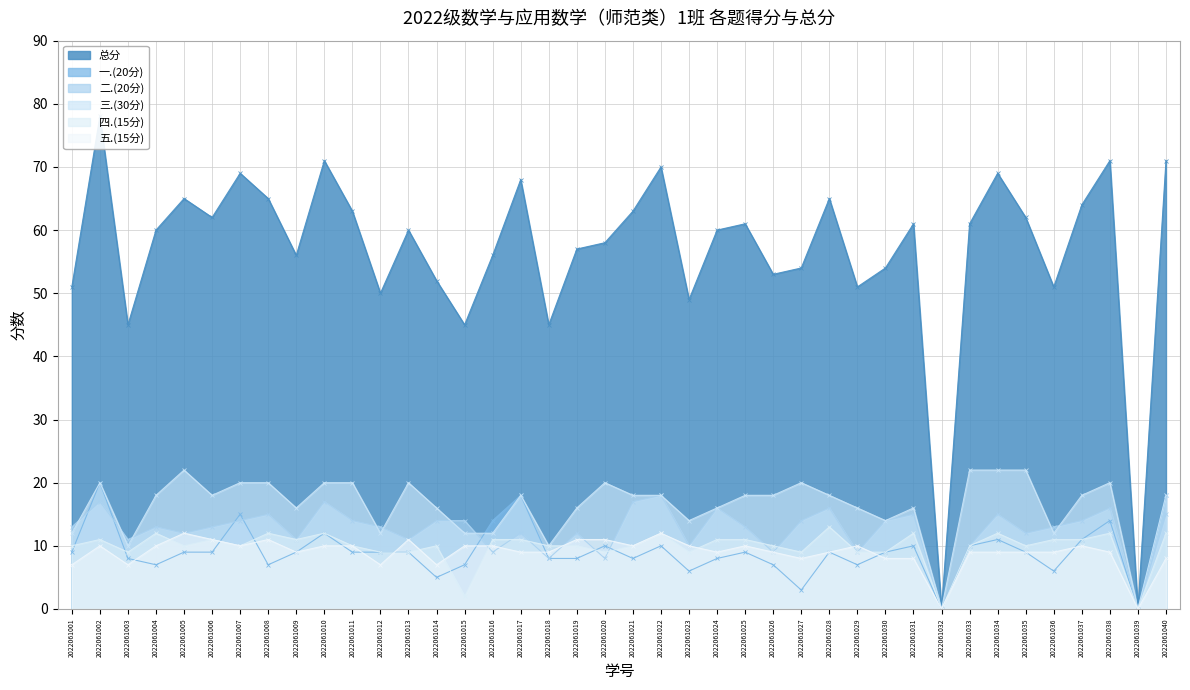

At how many categories does at least one series exceed 3?

38